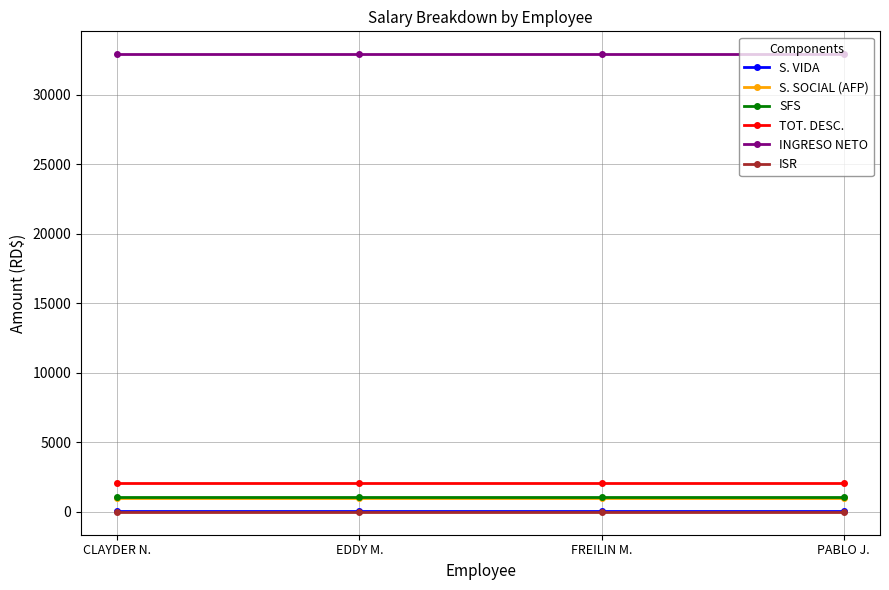

What is the sum of all S. VIDA values?

100.0